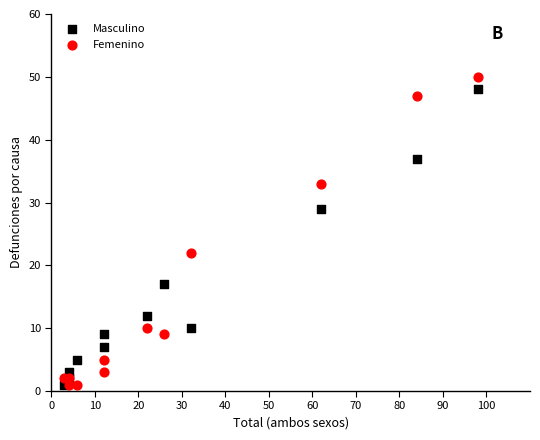

Which series reaches the maximum Y coordinate?

Femenino